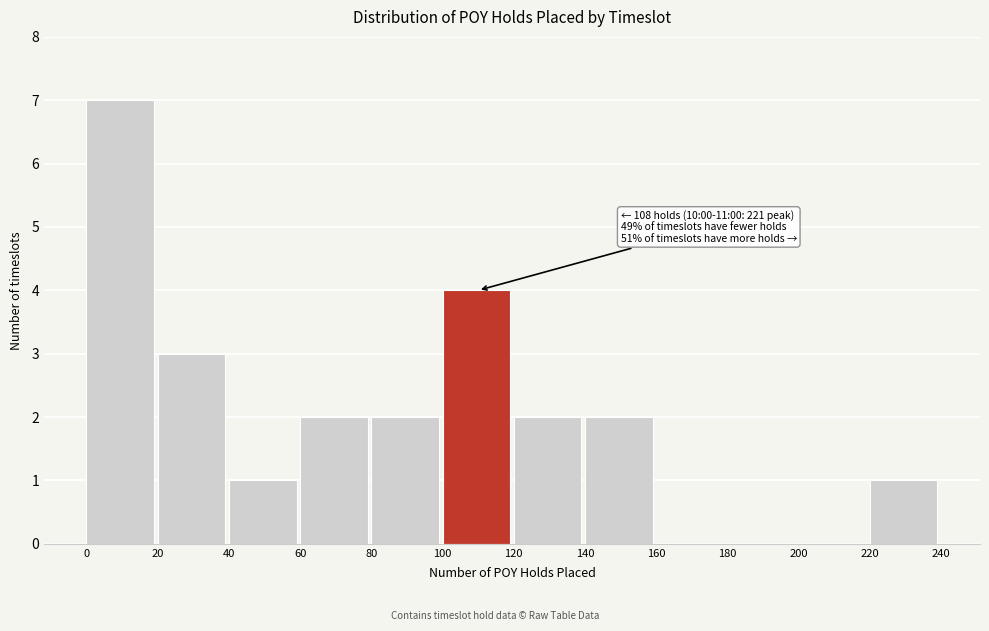

Reading left to right, extract all data points from this chart.

0=7	20=3	40=1	60=2	80=2	100=4	120=2	140=2	160=0	180=0	200=0	220=1